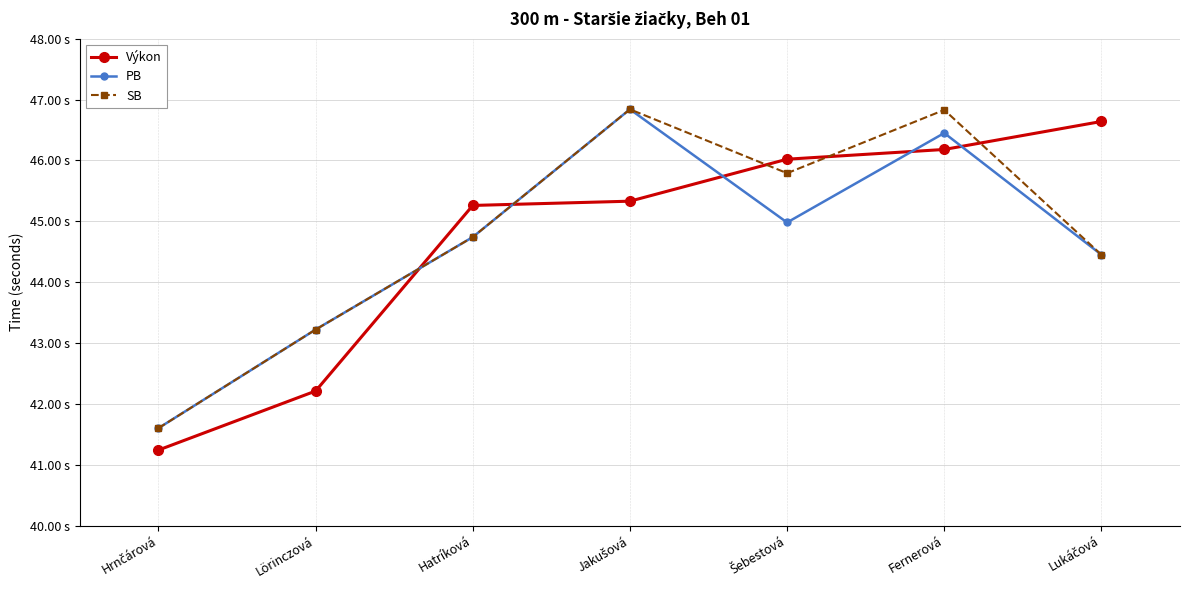

What is the sum of all SB values?

313.5